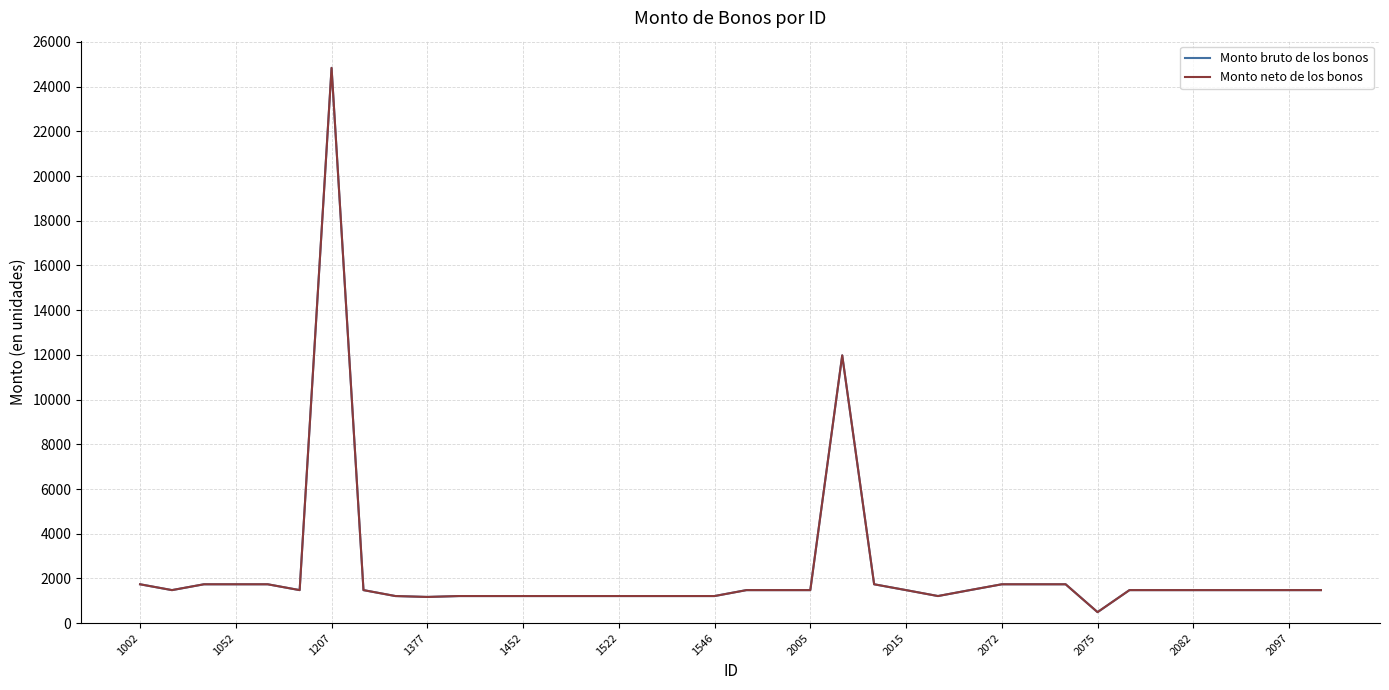

Does the chart have visible grid lines?

Yes